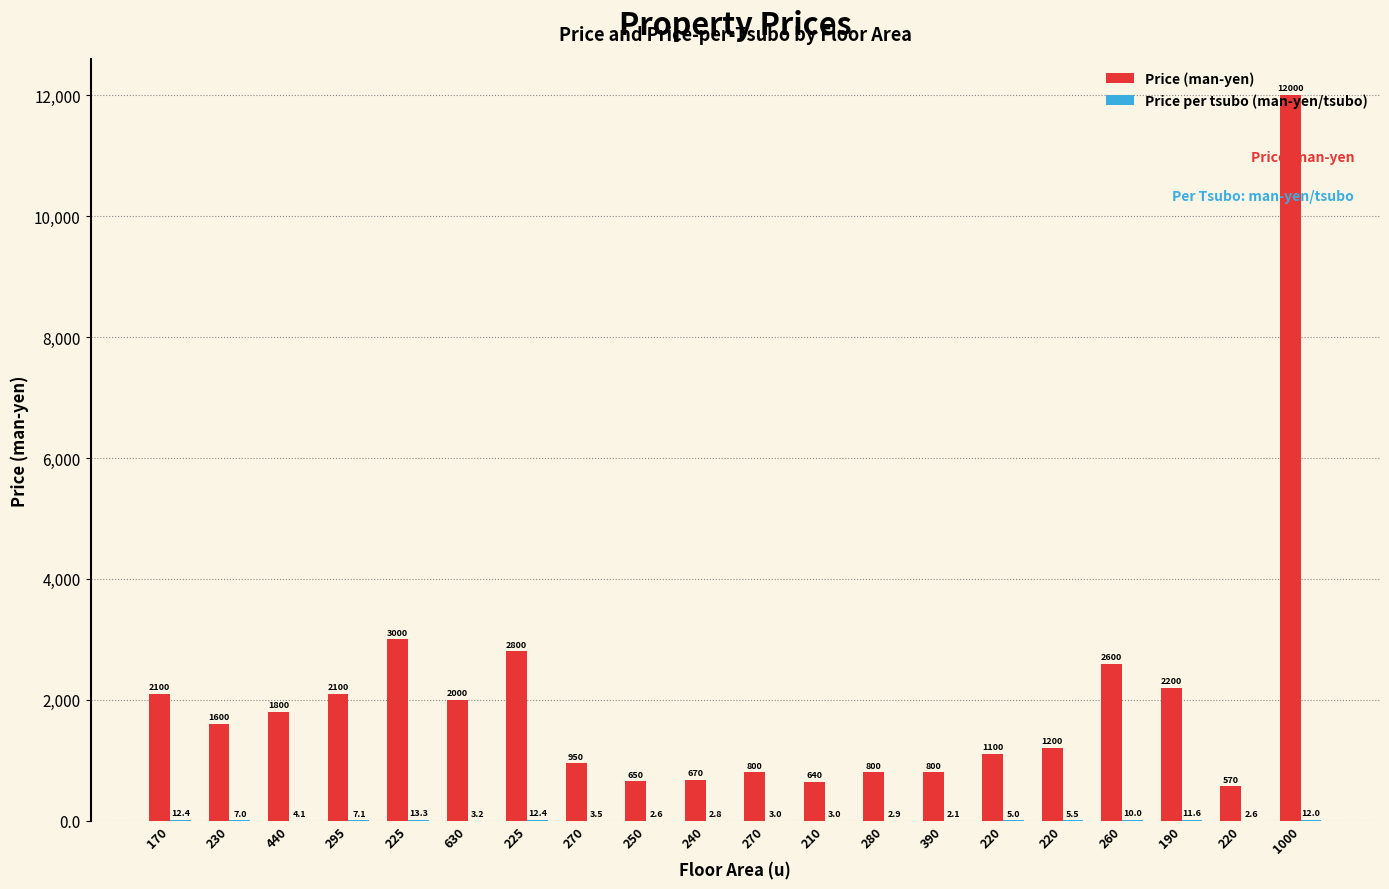

The value of Price per tsubo (man-yen/tsubo) at 220 is 5.5. True or false?

True